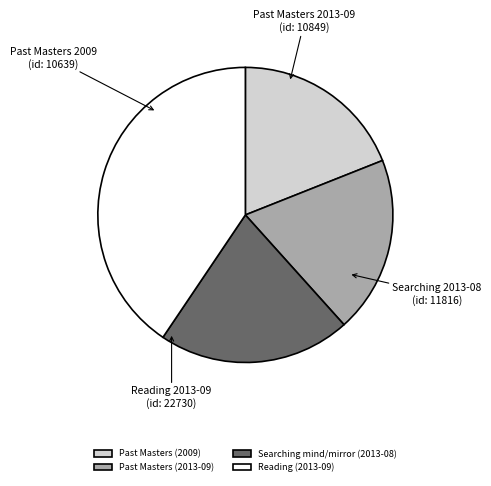

Which has a higher value, Searching mind/mirror (2013-08) or Past Masters (2013-09)?

Searching mind/mirror (2013-08)